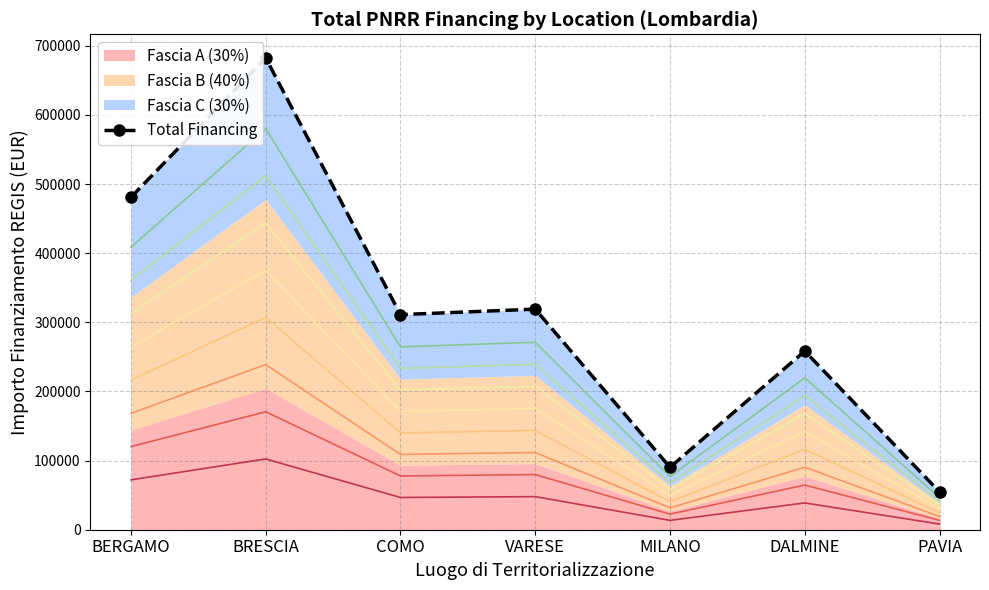

Reading left to right, what are all the values shown in this chart?

480788.9	682502.5	311137.0	319070.1	90268.6	258386.7	54577.6